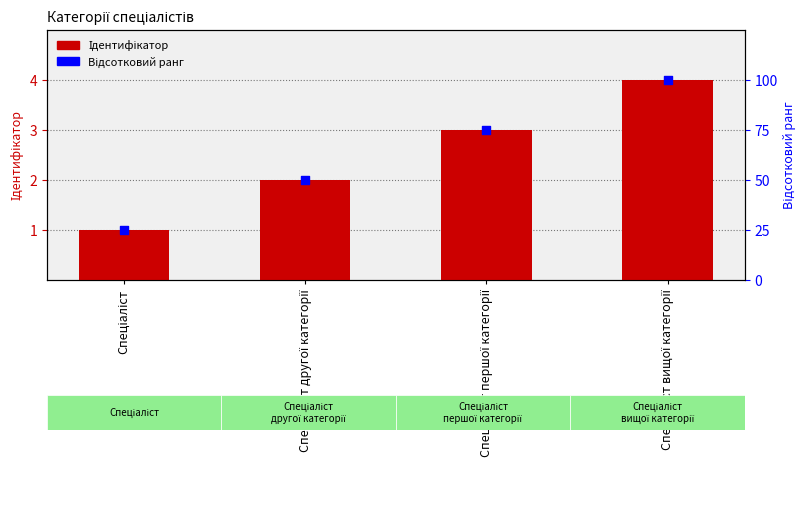

At which category is the sum across all series the highest?

Спеціаліст вищої категорії